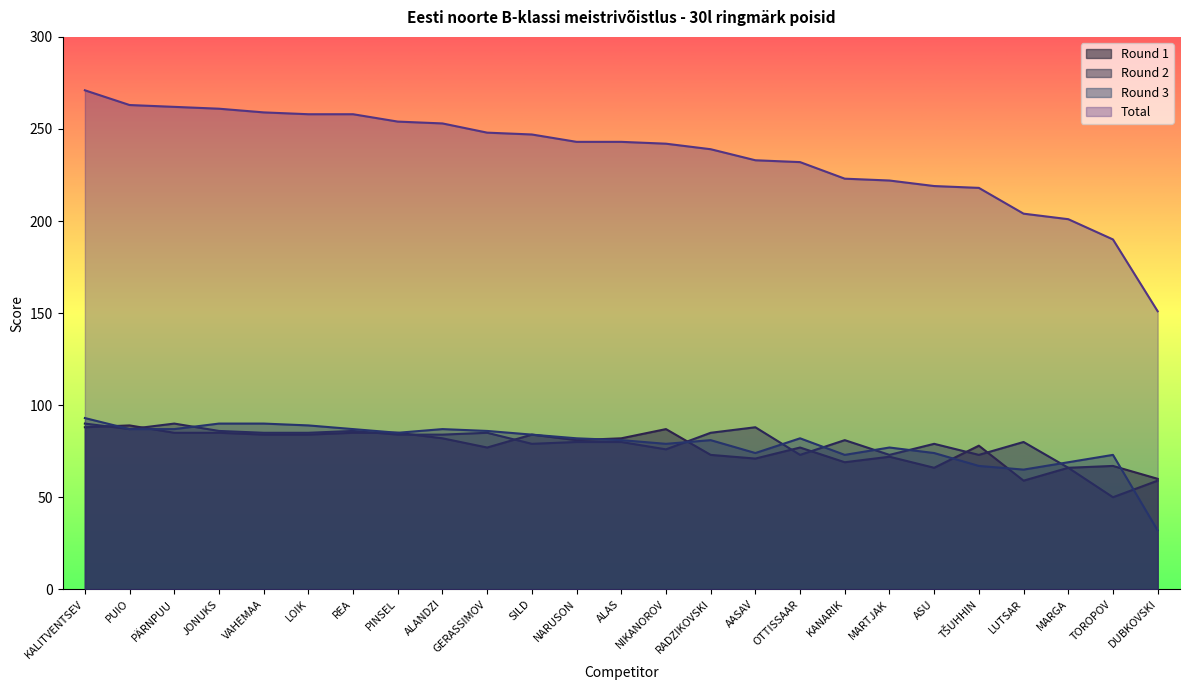

What is the average value of the Round 2 series?

79